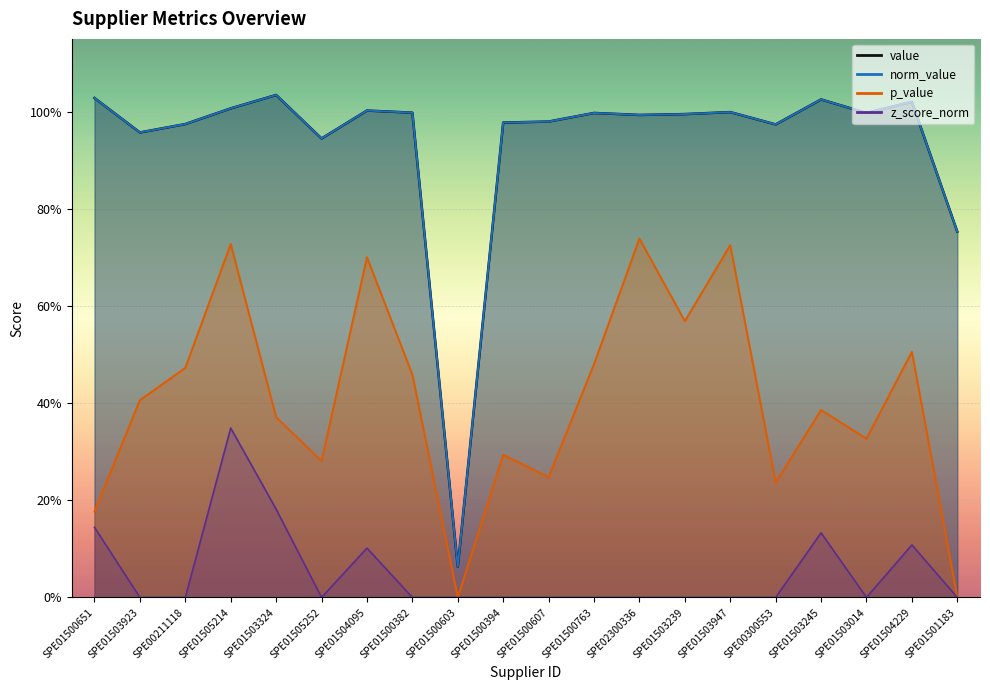

List the labels in order of value value, largest first.

SPE01503324, SPE01500651, SPE01503245, SPE01504229, SPE01505214, SPE01504095, SPE01503947, SPE01500382, SPE01500763, SPE01503014, SPE01503239, SPE02300336, SPE01500607, SPE01500394, SPE00211118, SPE00300553, SPE01503923, SPE01505252, SPE01501183, SPE01500603